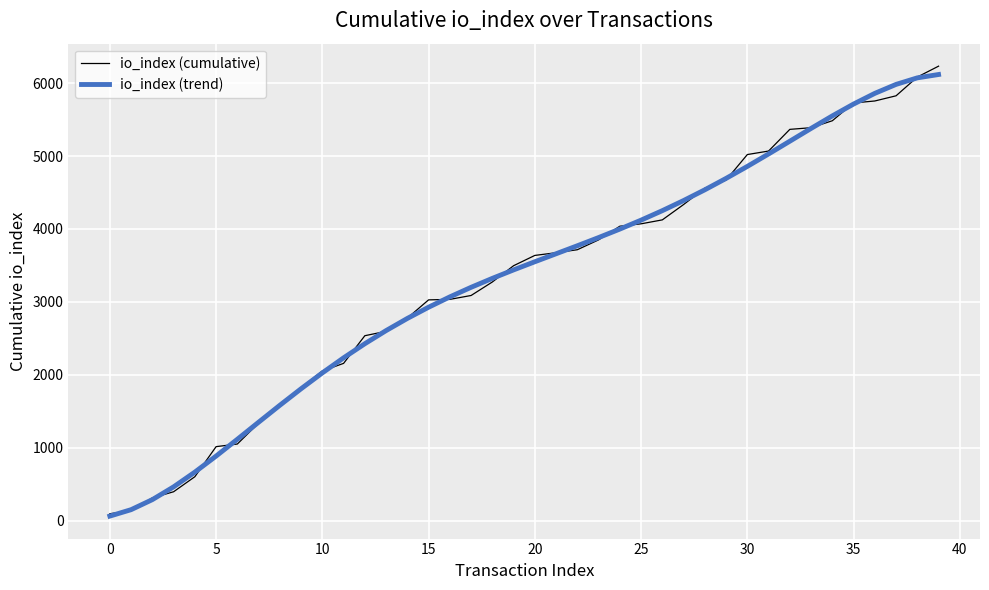

What is the sum of all io_index (trend) values?

133054.0